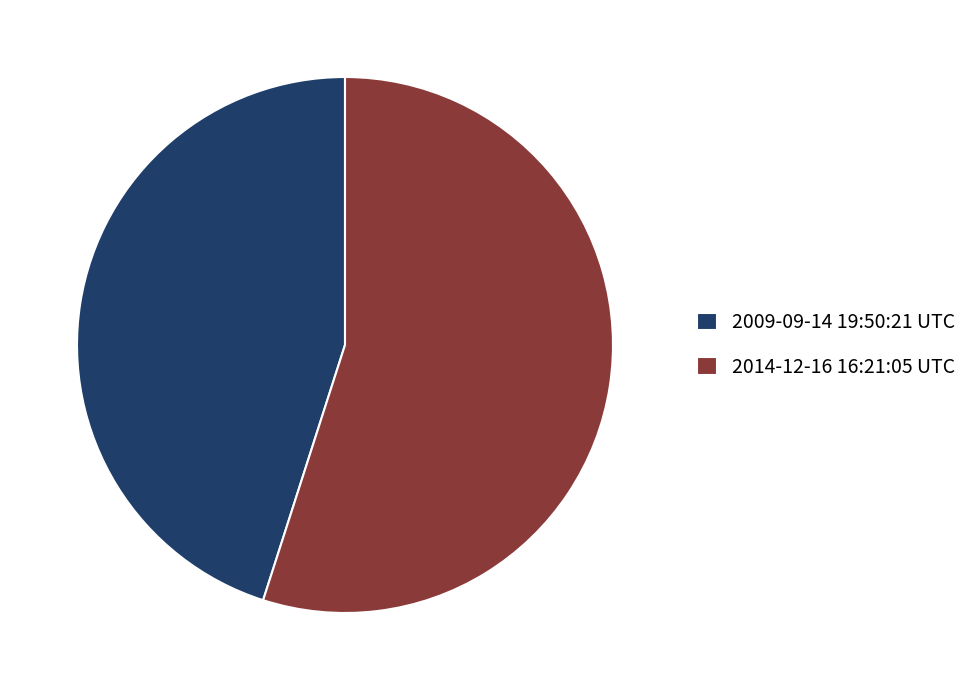

What is the majority slice?

2014-12-16 16:21:05 UTC